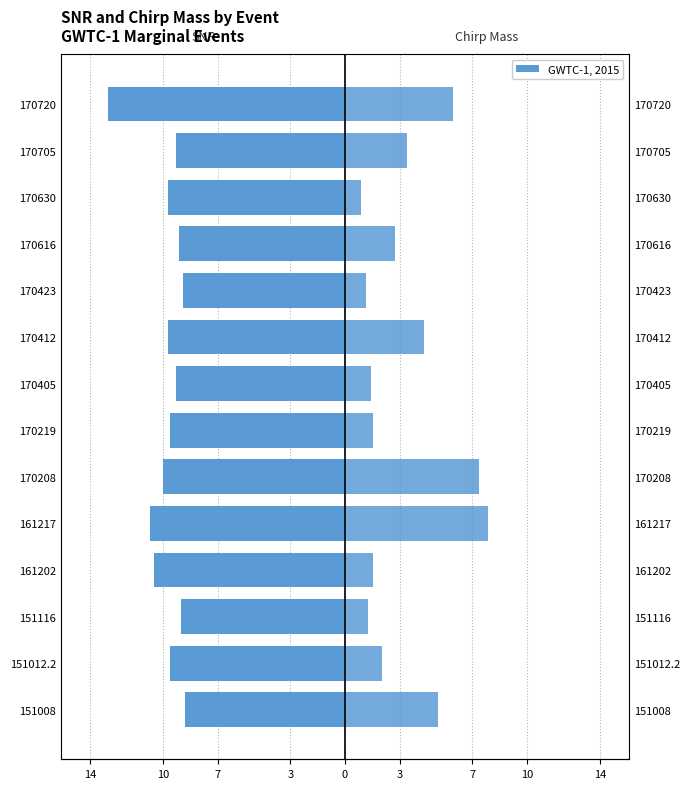

What is the approximate value of network_matched_filter_snr at 151008?

-8.8